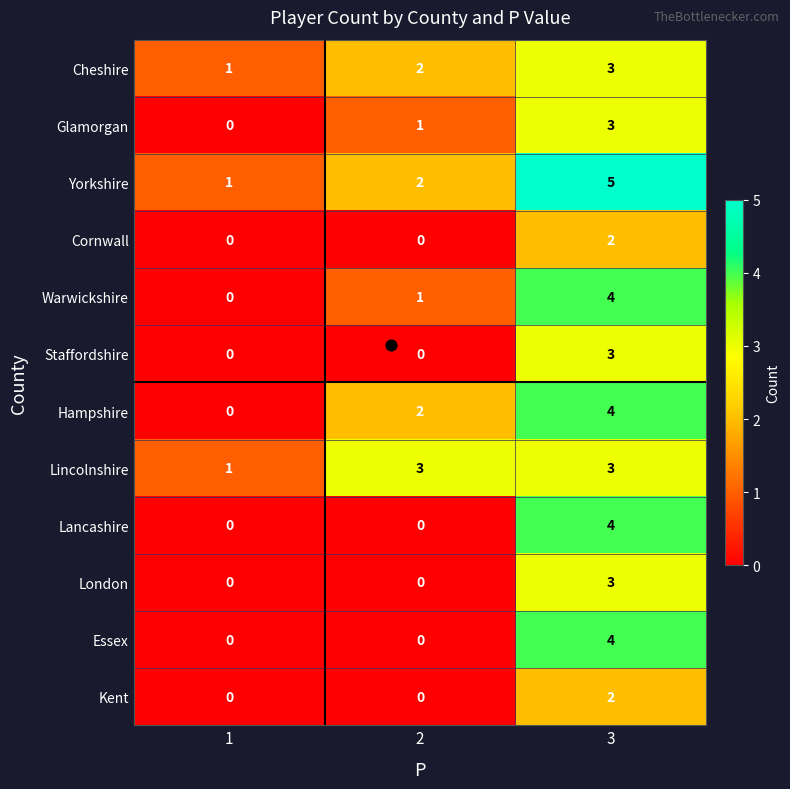

Which series has the largest total across all categories?

Yorkshire